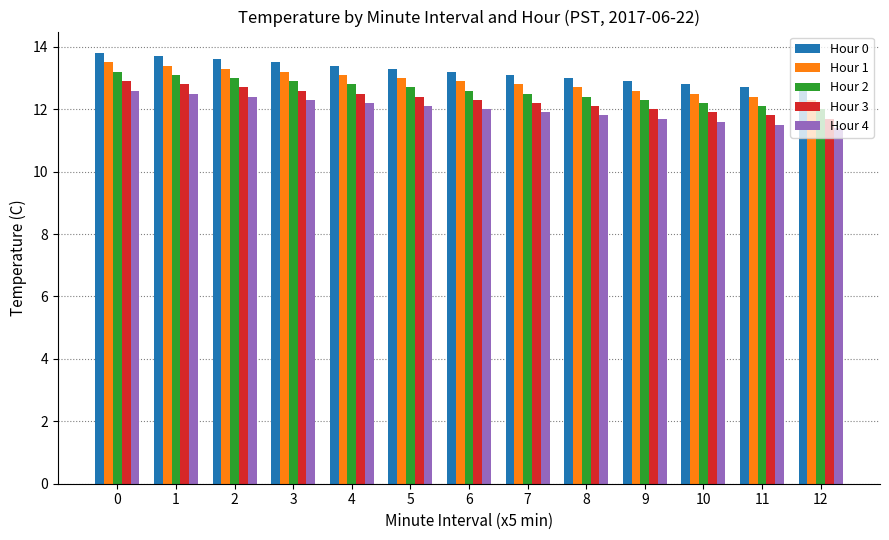

Reading left to right, what are all the values shown in this chart?

Hour 0: 0=13.8	1=13.7	2=13.6	3=13.5	4=13.4	5=13.3	6=13.2	7=13.1	8=13.0	9=12.9	10=12.8	11=12.7	12=12.6
Hour 1: 0=13.5	1=13.4	2=13.3	3=13.2	4=13.1	5=13.0	6=12.9	7=12.8	8=12.7	9=12.6	10=12.5	11=12.4	12=12.3
Hour 2: 0=13.2	1=13.1	2=13.0	3=12.9	4=12.8	5=12.7	6=12.6	7=12.5	8=12.4	9=12.3	10=12.2	11=12.1	12=12.0
Hour 3: 0=12.9	1=12.8	2=12.7	3=12.6	4=12.5	5=12.4	6=12.3	7=12.2	8=12.1	9=12.0	10=11.9	11=11.8	12=11.7
Hour 4: 0=12.6	1=12.5	2=12.4	3=12.3	4=12.2	5=12.1	6=12.0	7=11.9	8=11.8	9=11.7	10=11.6	11=11.5	12=11.4